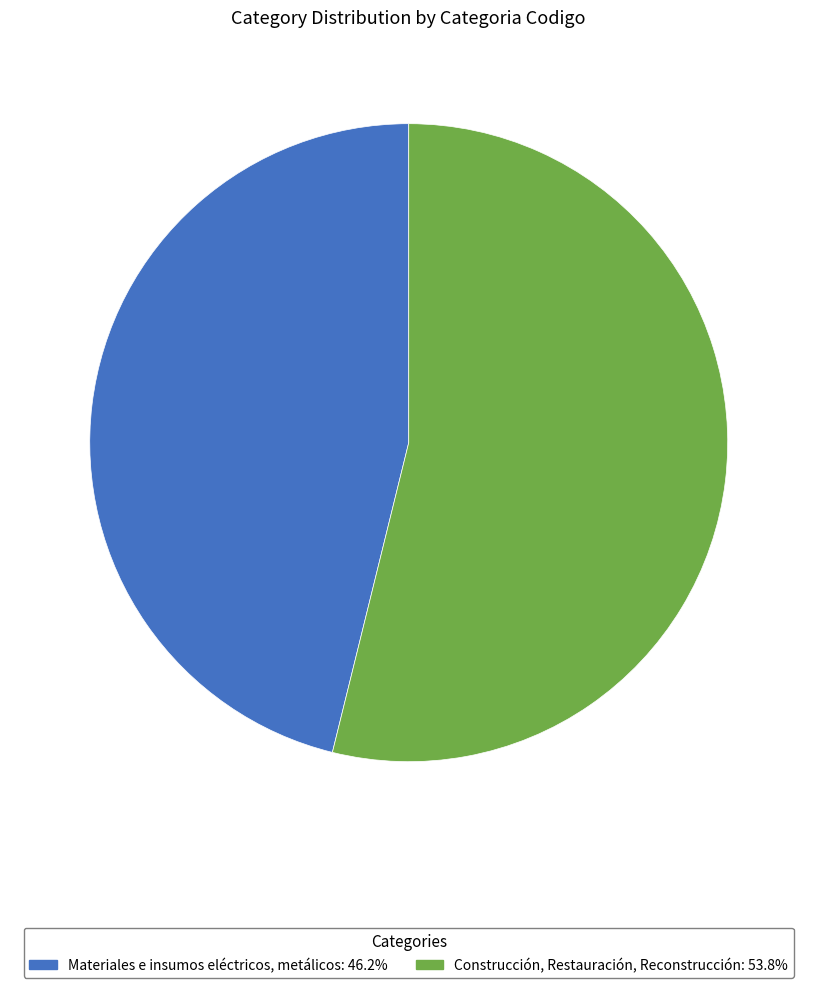

Do Materiales e insumos eléctricos, metálicos: 46.2% and Construcción, Restauración, Reconstrucción: 53.8% together represent more than half of the pie?

Yes